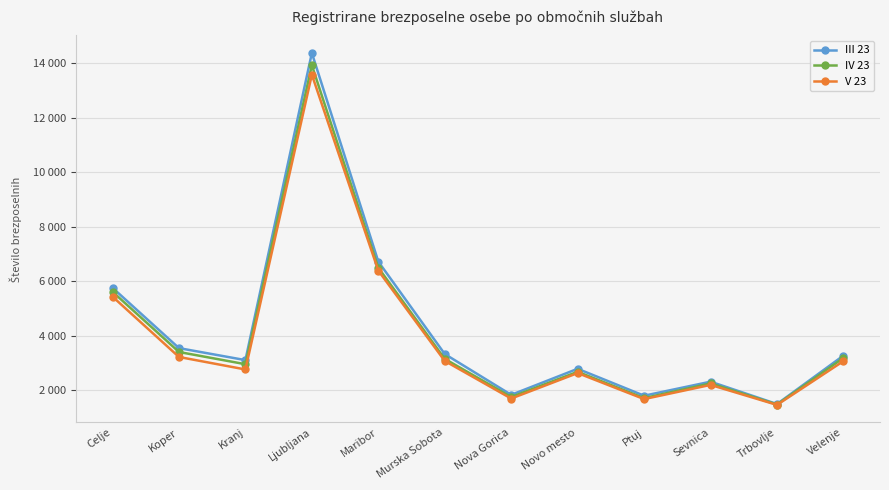

Does the chart have visible grid lines?

Yes